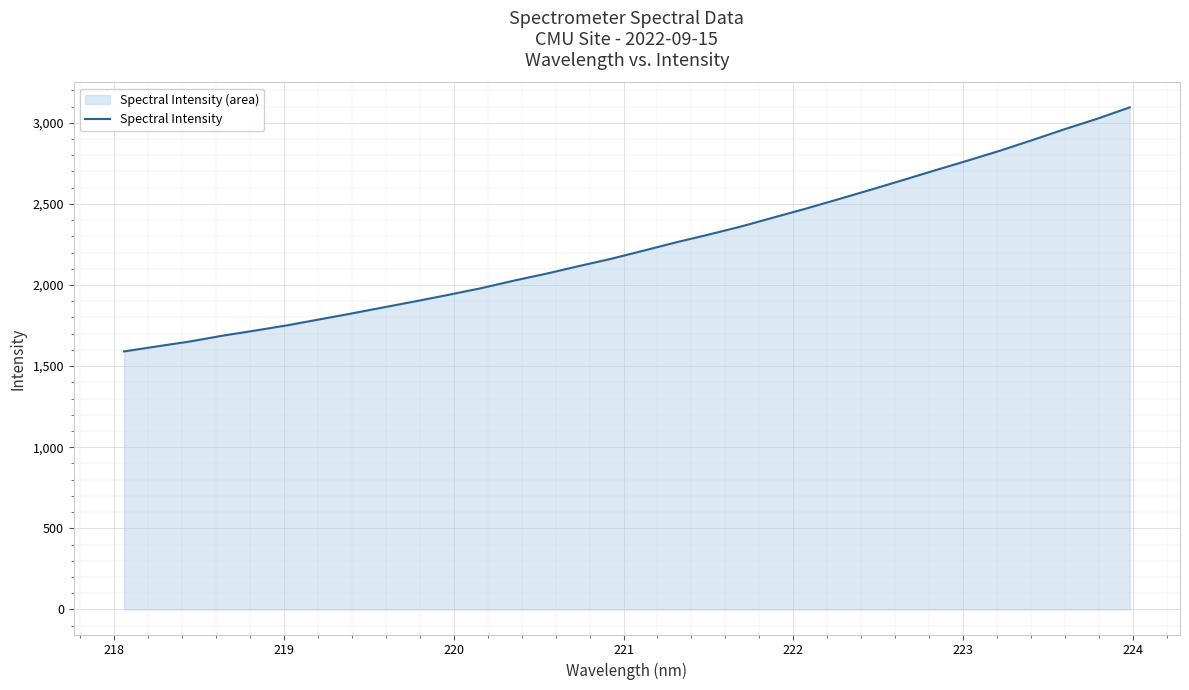

True or false: the data has more than 0 interior local peaks.

False